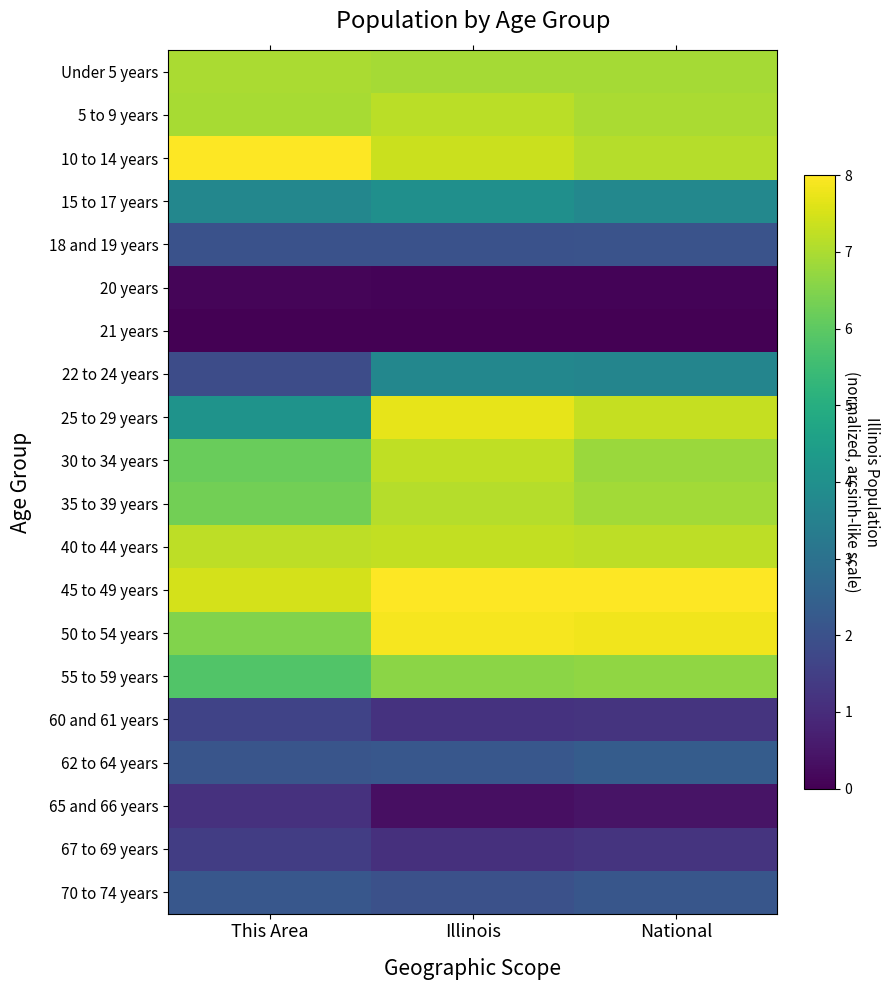

Reading left to right, extract all data points from this chart.

Under 5 years: This Area=7.0	Illinois=6.9	National=6.9
5 to 9 years: This Area=6.9	Illinois=7.2	National=7.0
10 to 14 years: This Area=8.0	Illinois=7.4	National=7.1
15 to 17 years: This Area=3.7	Illinois=4.0	National=3.7
18 and 19 years: This Area=2.0	Illinois=2.0	National=2.1
20 years: This Area=0.1	Illinois=0.1	National=0.1
21 years: This Area=0.0	Illinois=0.0	National=0.0
22 to 24 years: This Area=1.9	Illinois=3.7	National=3.6
25 to 29 years: This Area=4.1	Illinois=7.7	National=7.3
30 to 34 years: This Area=6.2	Illinois=7.2	National=6.8
35 to 39 years: This Area=6.3	Illinois=7.1	National=6.9
40 to 44 years: This Area=7.2	Illinois=7.3	National=7.2
45 to 49 years: This Area=7.5	Illinois=8.0	National=8.0
50 to 54 years: This Area=6.5	Illinois=7.9	National=7.8
55 to 59 years: This Area=5.8	Illinois=6.6	National=6.7
60 and 61 years: This Area=1.6	Illinois=1.2	National=1.2
62 to 64 years: This Area=2.1	Illinois=2.2	National=2.3
65 and 66 years: This Area=1.1	Illinois=0.3	National=0.4
67 to 69 years: This Area=1.4	Illinois=1.1	National=1.2
70 to 74 years: This Area=2.2	Illinois=2.0	National=2.1